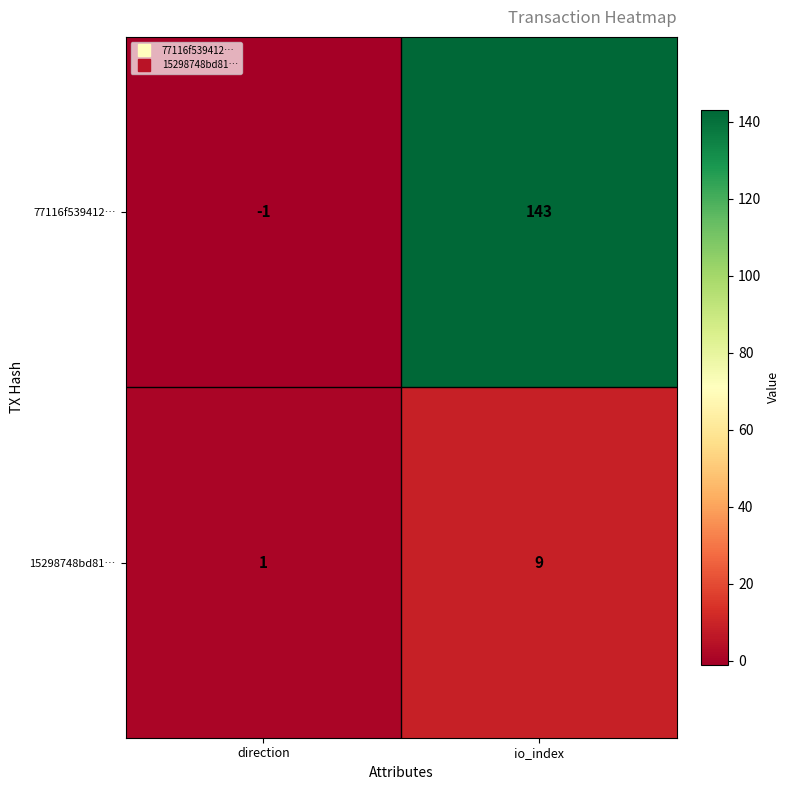

At which category is the sum across all series the highest?

io_index